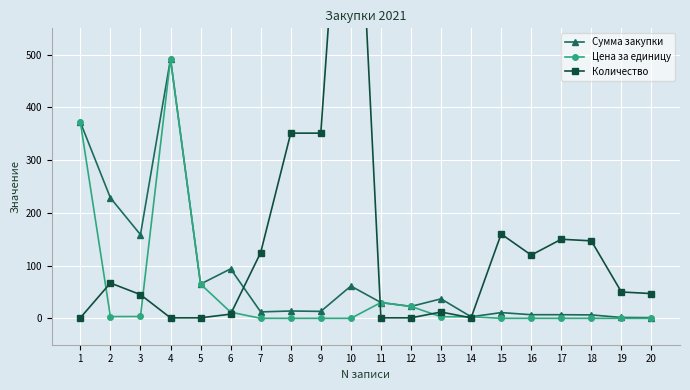

True or false: Сумма закупки has more than 2 interior local peaks.

True